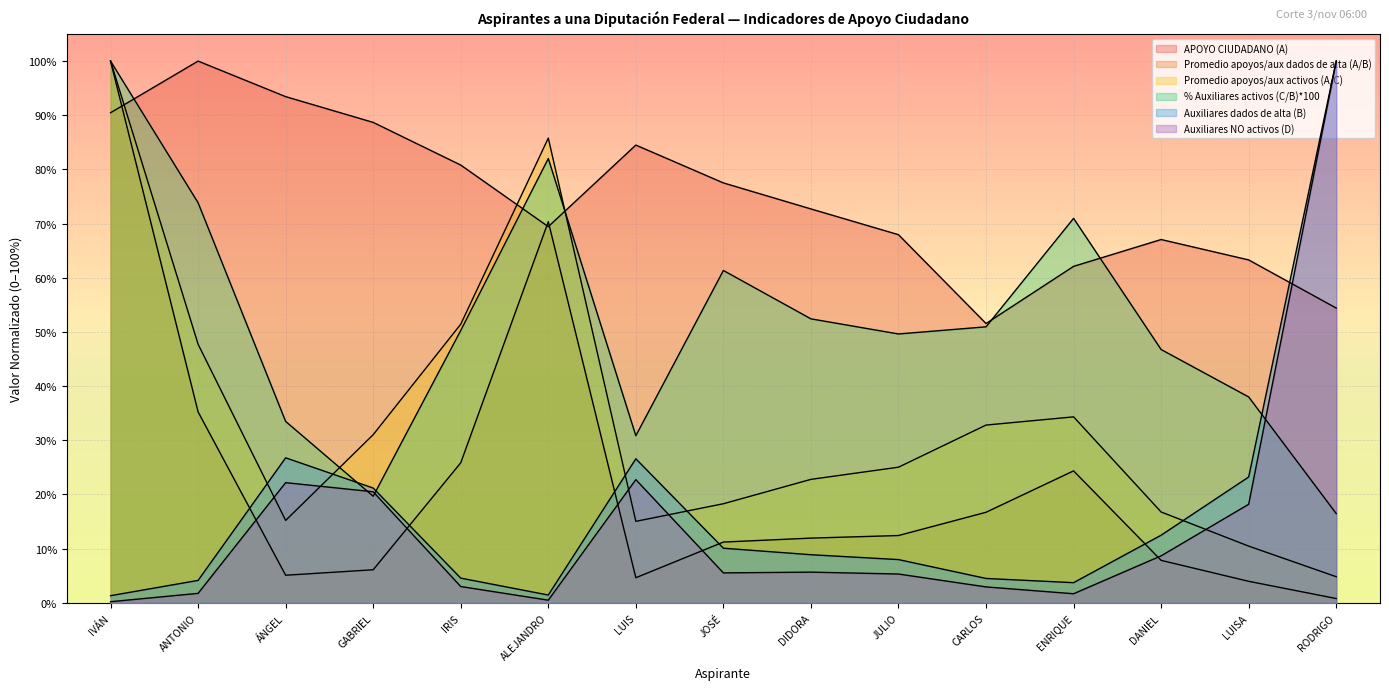

What is the sum of all Promedio apoyos/aux dados de alta (A/B) values?

3.4